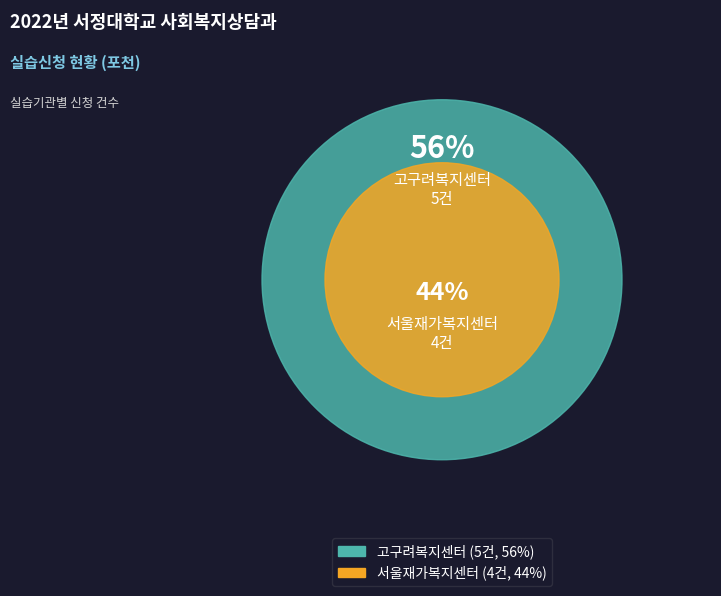

What is the smallest slice in the pie chart?

서울재가복지센터